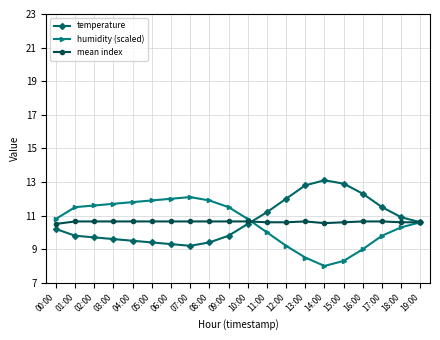

What is the greatest value displayed?

13.1